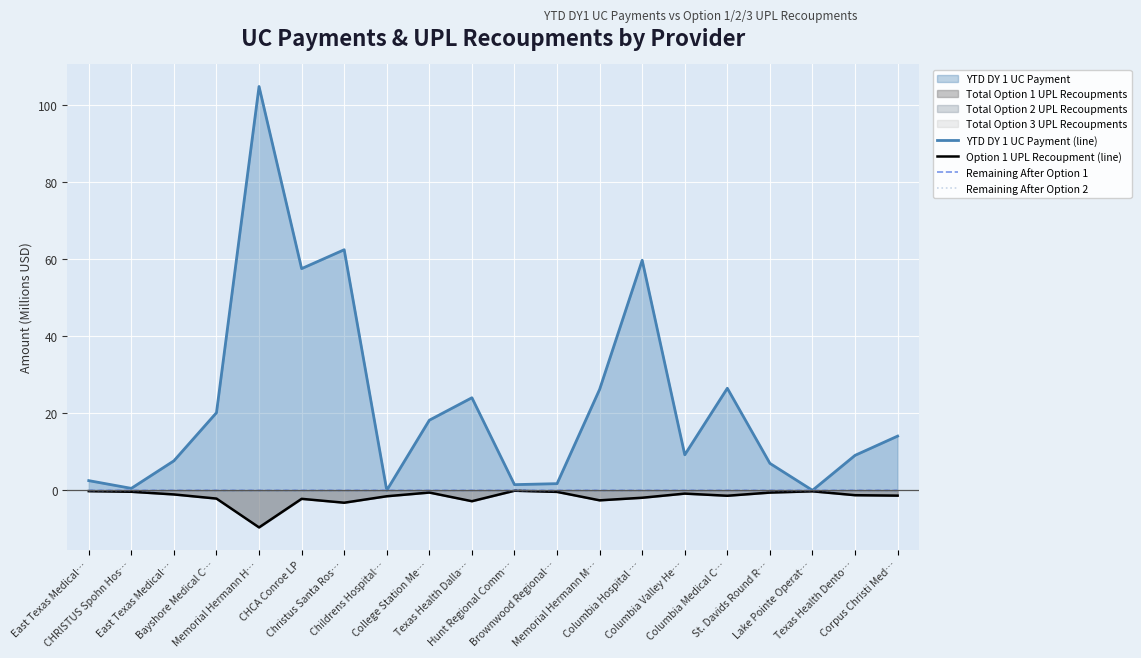

Reading left to right, list all the values displayed in this chart.

YTD DY 1 UC Payment (line): 2.5	0.5	7.7	20.2	104.9	57.6	62.5	0.0	18.2	24.1	1.5	1.7	26.2	59.8	9.2	26.5	7.0	0.0	9.1	14.1
Option 1 UPL Recoupment (line): -0.2	-0.4	-1.1	-2.1	-9.6	-2.2	-3.2	-1.5	-0.6	-2.8	-0.1	-0.4	-2.6	-1.9	-0.8	-1.4	-0.6	-0.2	-1.3	-1.4
Remaining After Option 1: -0.0	-0.0	-0.0	-0.0	-0.0	-0.0	-0.0	-0.0	-0.0	-0.0	-0.0	-0.0	-0.0	-0.0	-0.0	-0.0	-0.0	-0.0	-0.0	-0.0
Remaining After Option 2: -0.0	-0.0	-0.0	-0.0	-0.0	-0.0	-0.0	-0.0	-0.0	-0.0	-0.0	-0.0	-0.0	-0.0	-0.0	-0.0	-0.0	-0.0	-0.0	-0.0